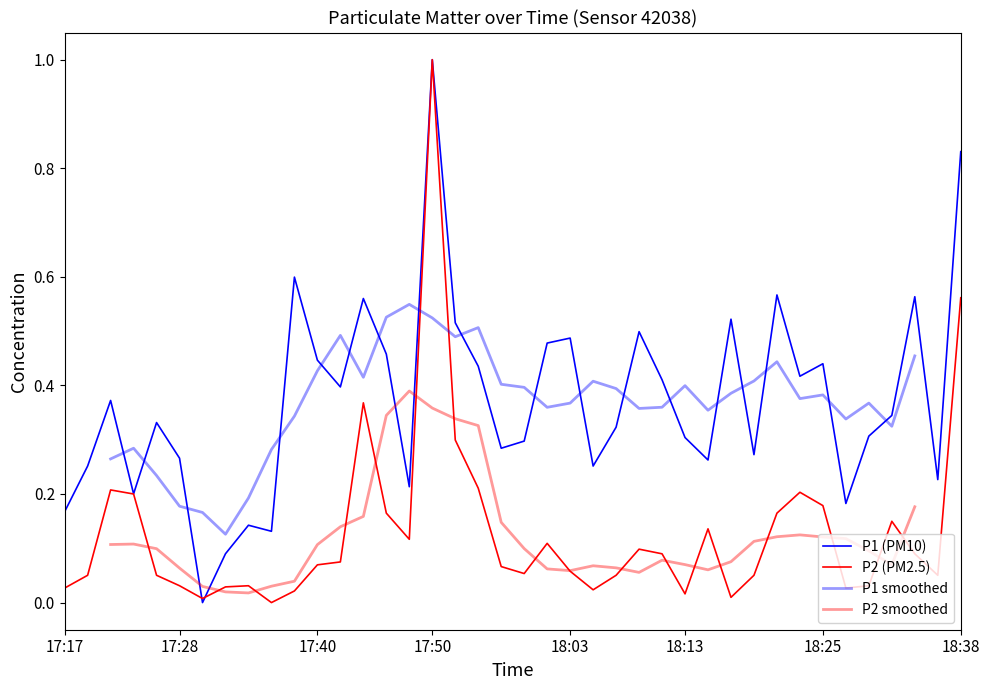

Between 17:32 and 18:27, which series saw the biggest shift?

P1